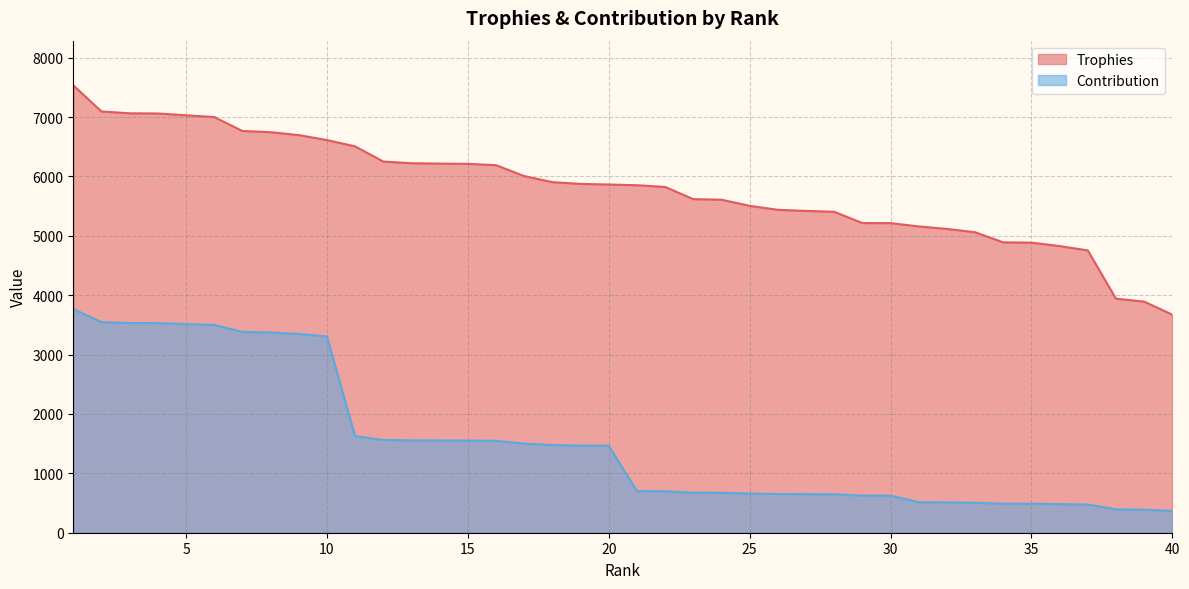

Which series changed the most between 11 and 31?

Trophies